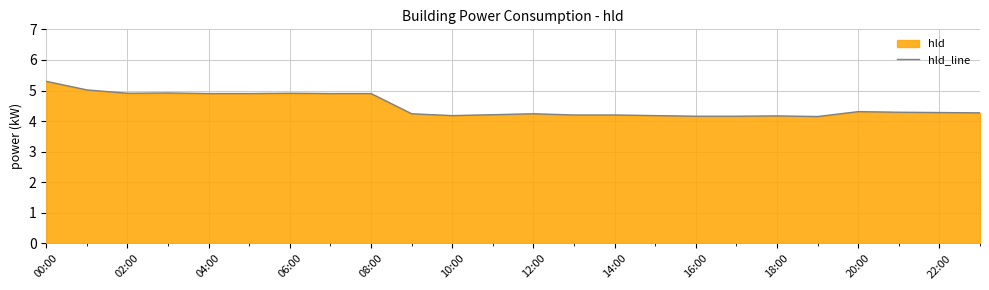

Approximately how many times larger is the value at 04:00 compared to 08:00?

1.0